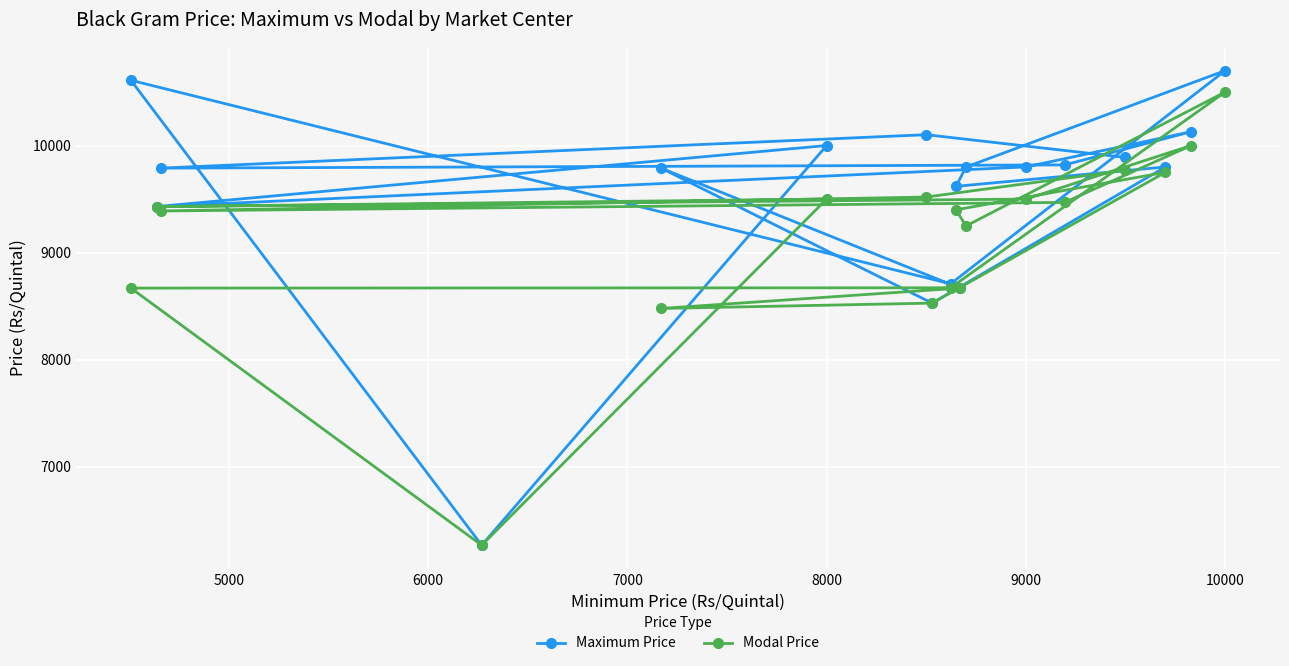

What are all the series names shown in the legend?

Maximum Price, Modal Price